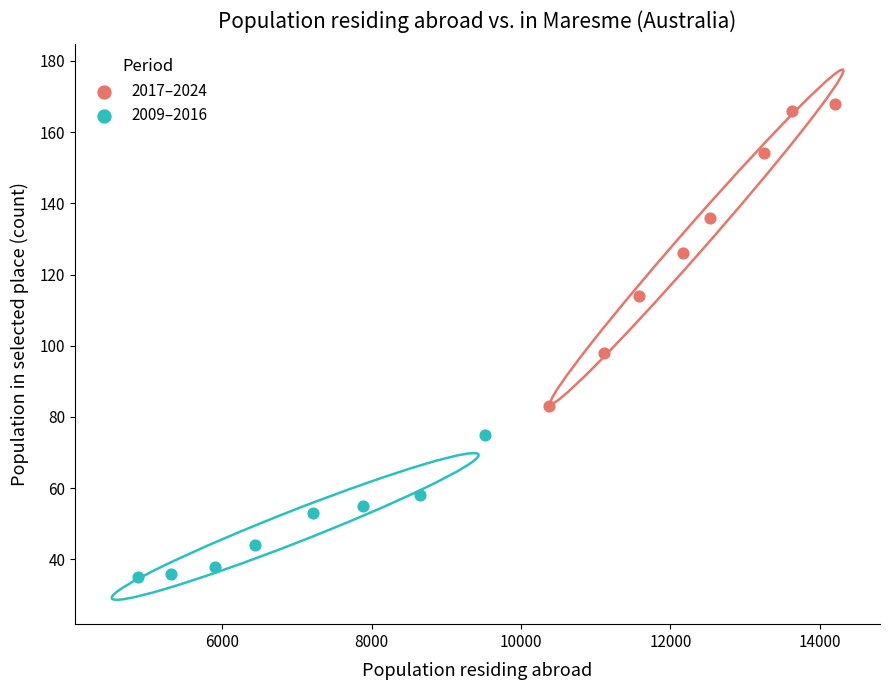

Which series has the widest spread of Y values?

2017–2024